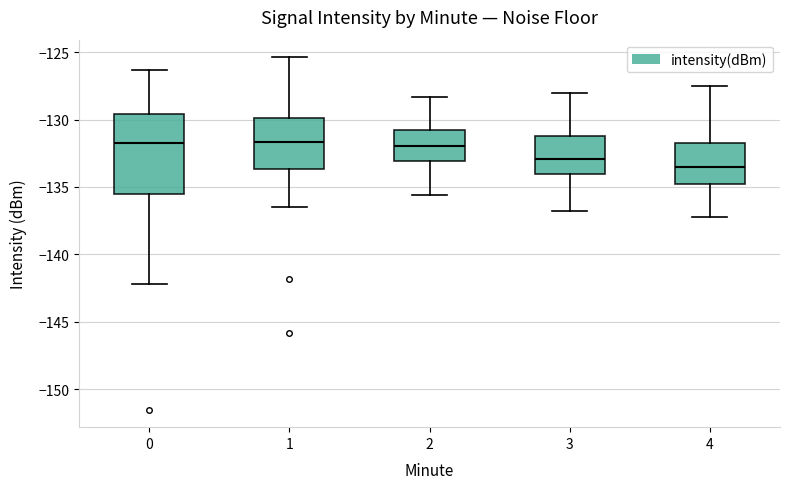

Reading left to right, transcribe this box plot: for each box, give where its median line is, the range the box spans, and where its two whiskers end, as read against the y-axis. The values are not printed on the chart, so give them approximately, as read against the axis.

0: median -131.5, box -135.5 to -129.5, whiskers -142.0 to -126.5
1: median -131.5, box -133.5 to -130.0, whiskers -136.5 to -125.5
2: median -132.0, box -133.0 to -131.0, whiskers -135.5 to -128.5
3: median -133.0, box -134.0 to -131.0, whiskers -137.0 to -128.0
4: median -133.5, box -135.0 to -132.0, whiskers -137.0 to -127.5